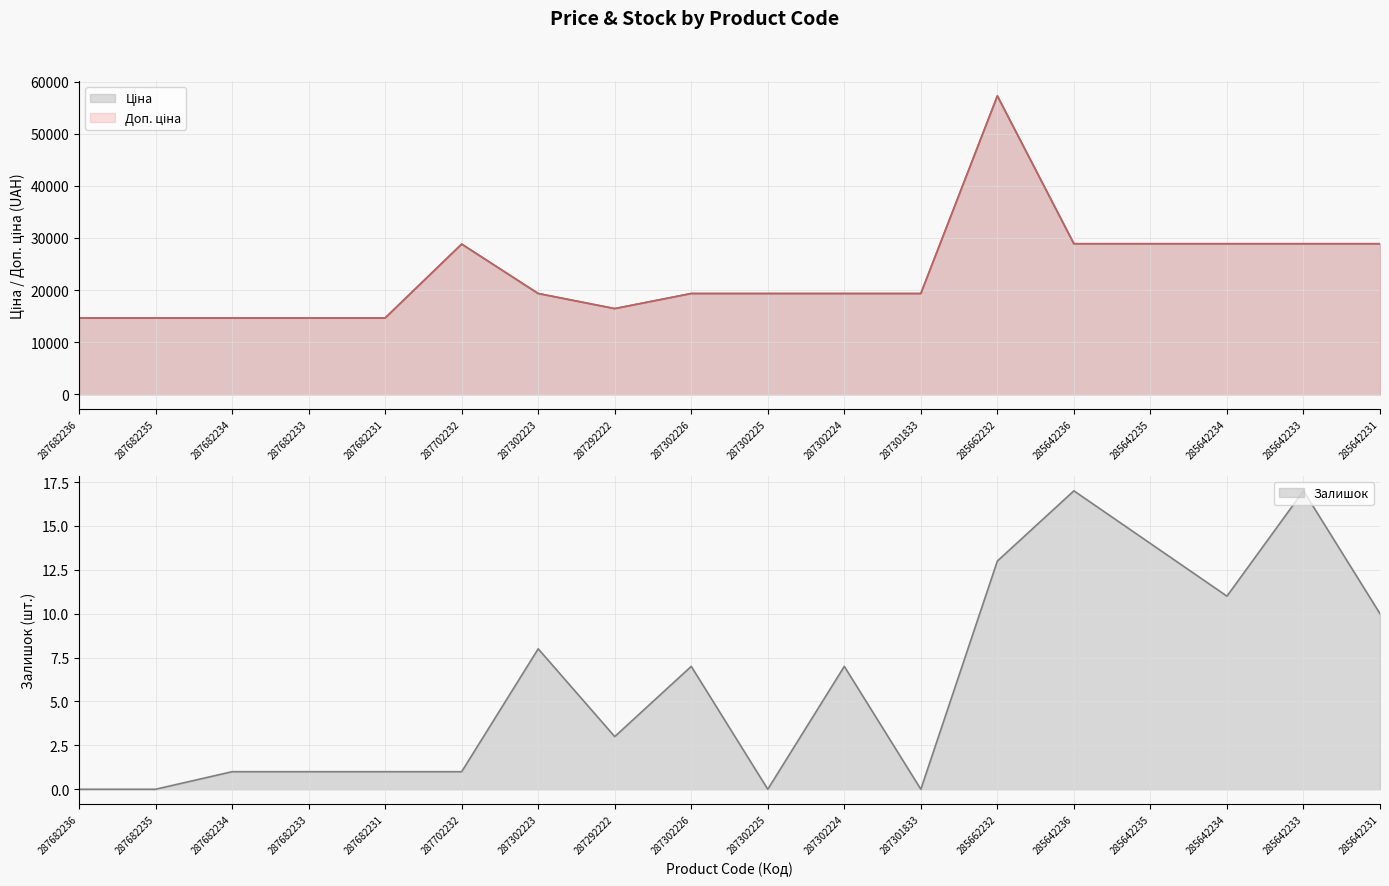

Reading left to right, extract all data points from this chart.

Ціна: 14649.6	14649.6	14649.6	14649.6	14649.6	28821.8	19343.1	16448.2	19343.1	19343.1	19343.1	19343.1	57235.5	28890.3	28890.3	28890.3	28890.3	28890.3
Доп. ціна: 14649.6	14649.6	14649.6	14649.6	14649.6	28821.8	19343.1	16448.2	19343.1	19343.1	19343.1	19343.1	57235.5	28890.3	28890.3	28890.3	28890.3	28890.3
Залишок: 0.0	0.0	1.0	1.0	1.0	1.0	8.0	3.0	7.0	0.0	7.0	0.0	13.0	17.0	14.0	11.0	17.0	10.0